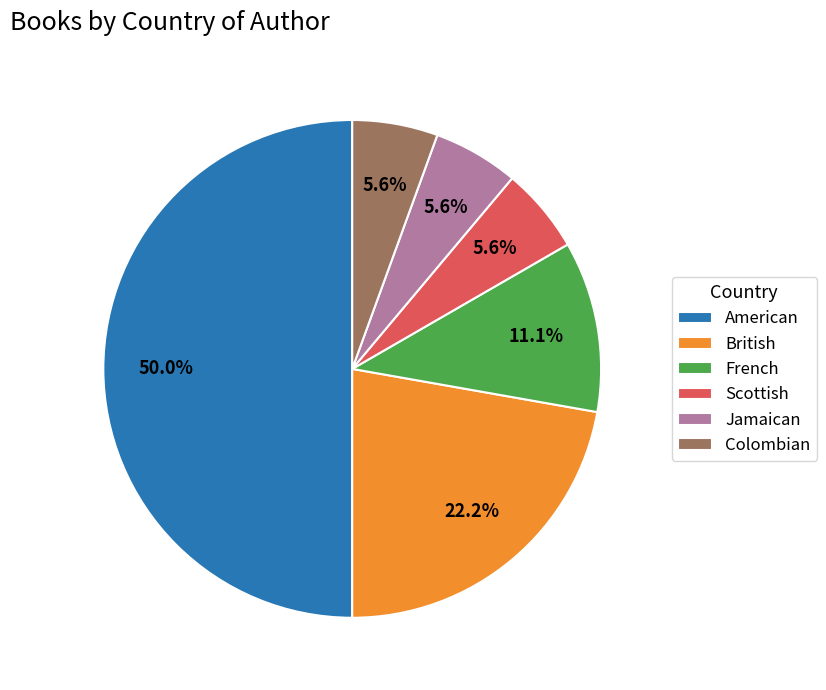

What is the ratio of the value at British to the value at French?

2.0